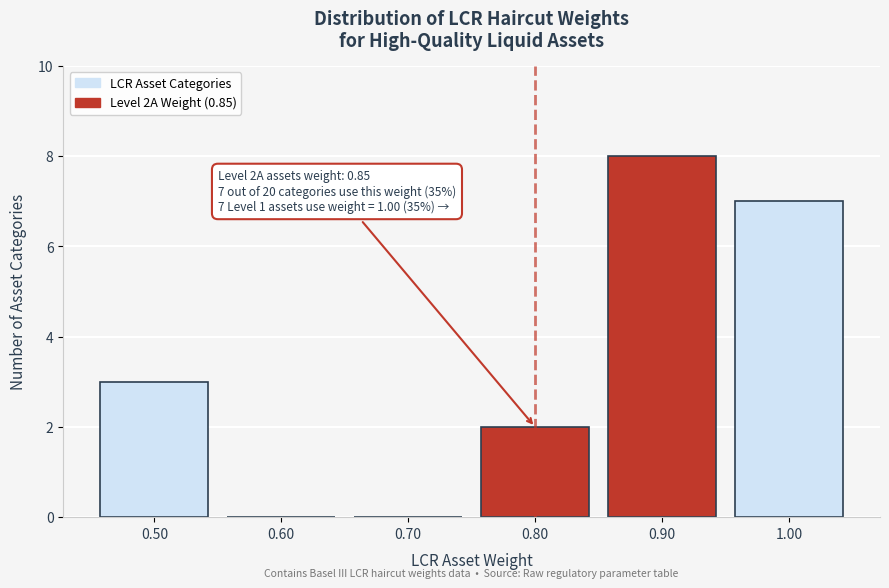

Over which range of the x-axis is the bar tallest?

0.85 to 0.95